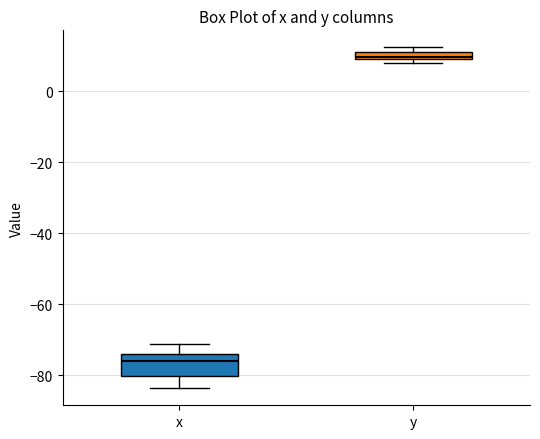

Comparing the boxes themselves (not the whiskers), which one is the tallest?

x